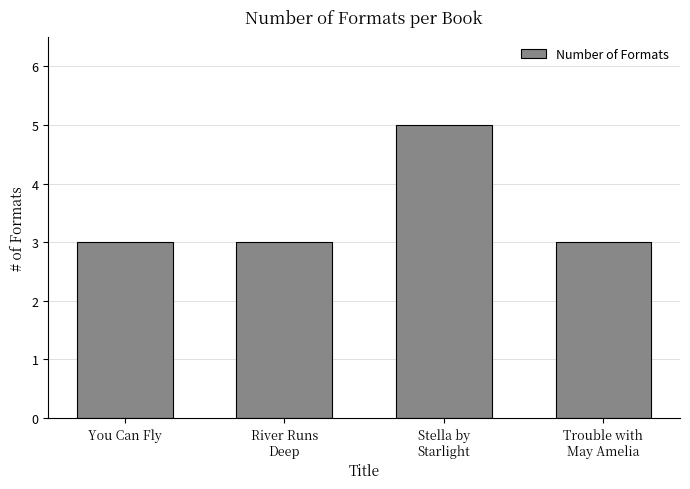

What is the ratio of the value at River Runs
Deep to the value at You Can Fly?

1.0